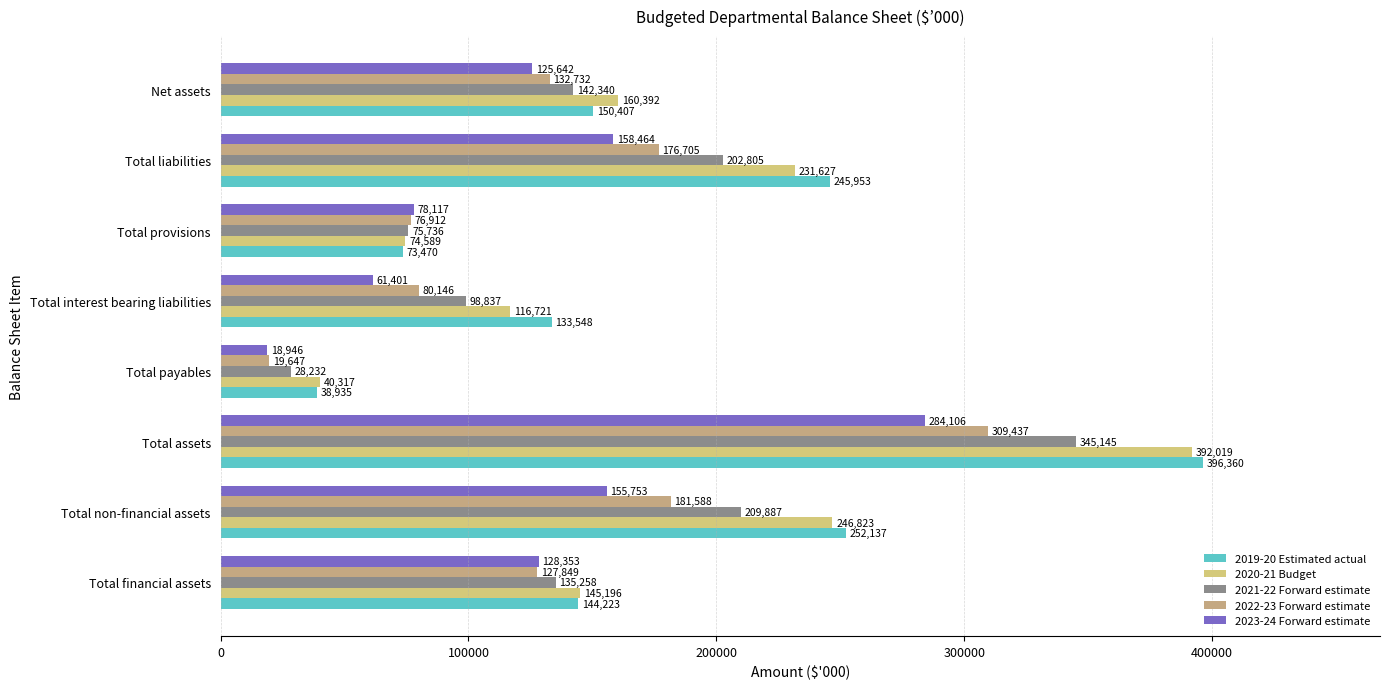

How many distinct data groups are displayed?

5